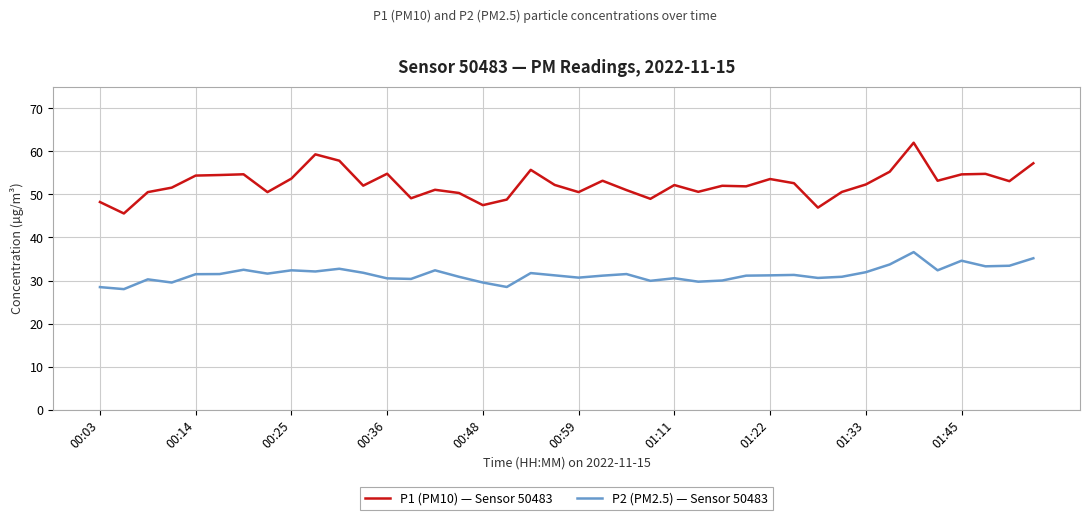

Which series has the largest total across all categories?

P1 (PM10) — Sensor 50483